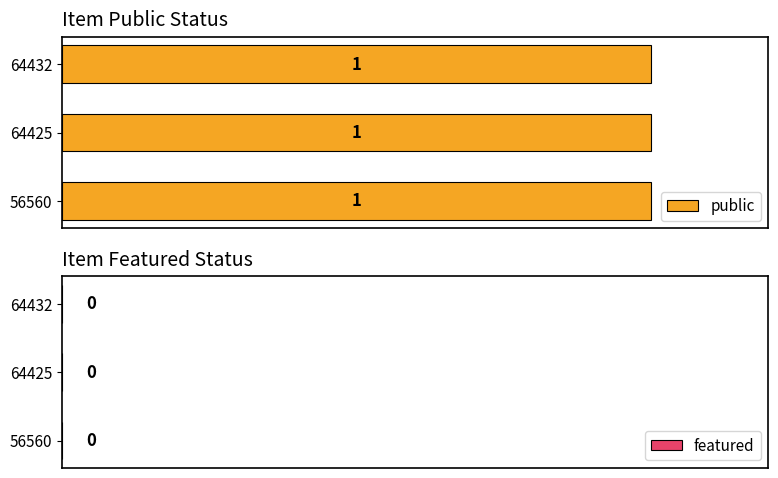

Rank the series by their maximum value, from highest to lowest.

public, featured